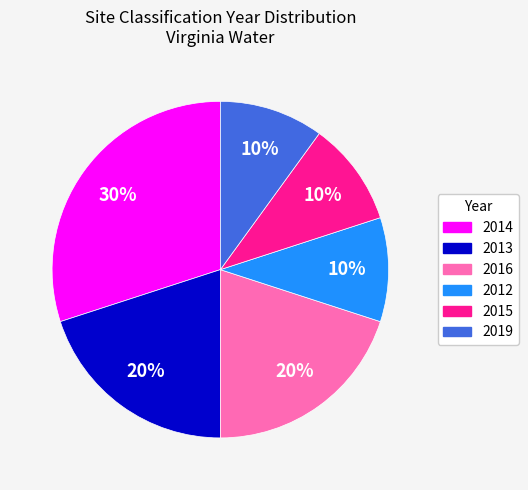

To the nearest percent, what percentage of the pie is 2014?

30%